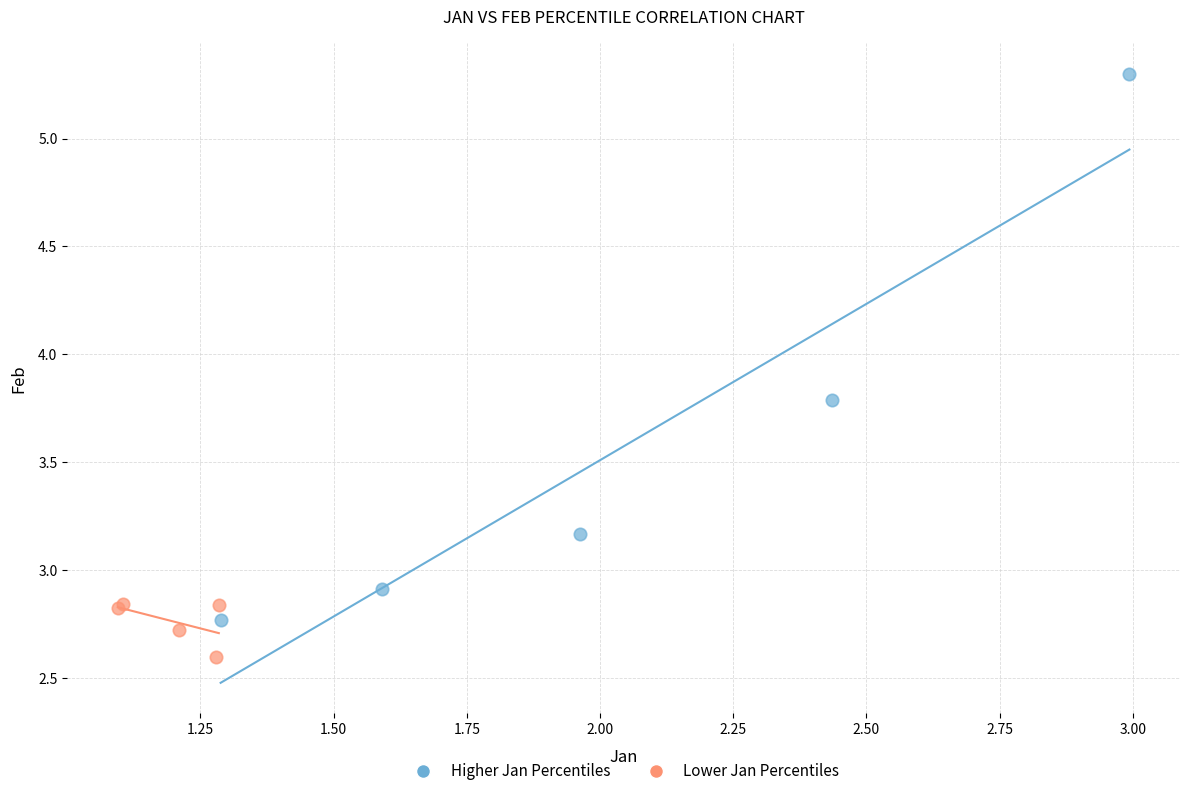

Which series reaches the maximum Y coordinate?

Higher Jan Percentiles